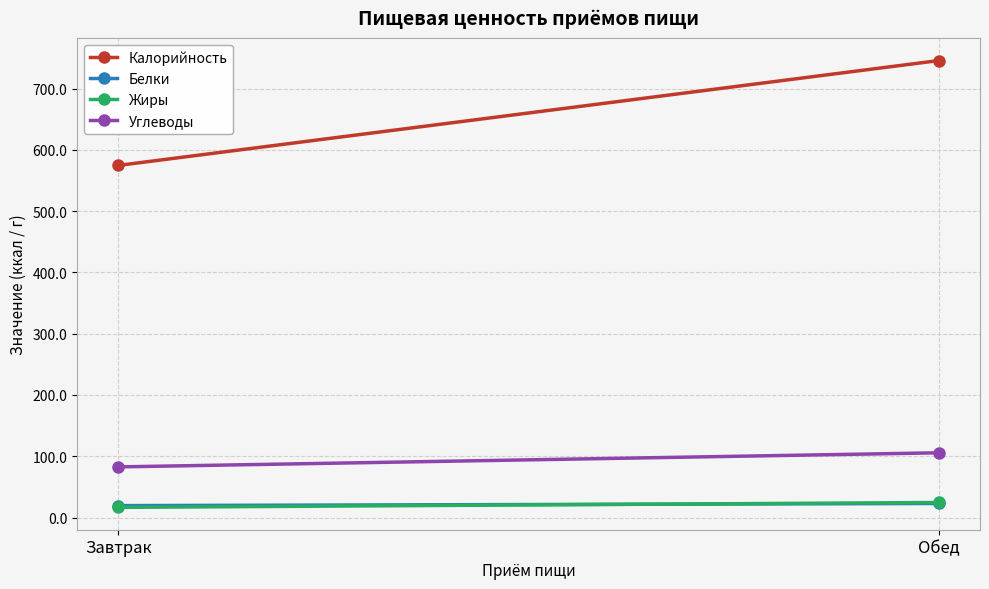

At which category is the sum across all series the highest?

Обед